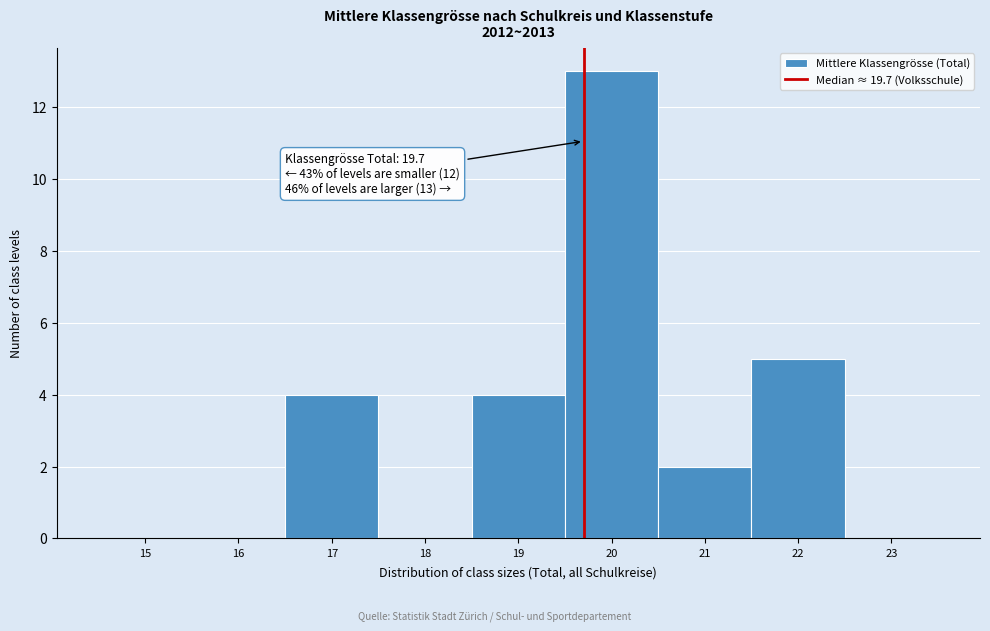

Which range on the x-axis has the tallest bar?

19.5 to 20.5